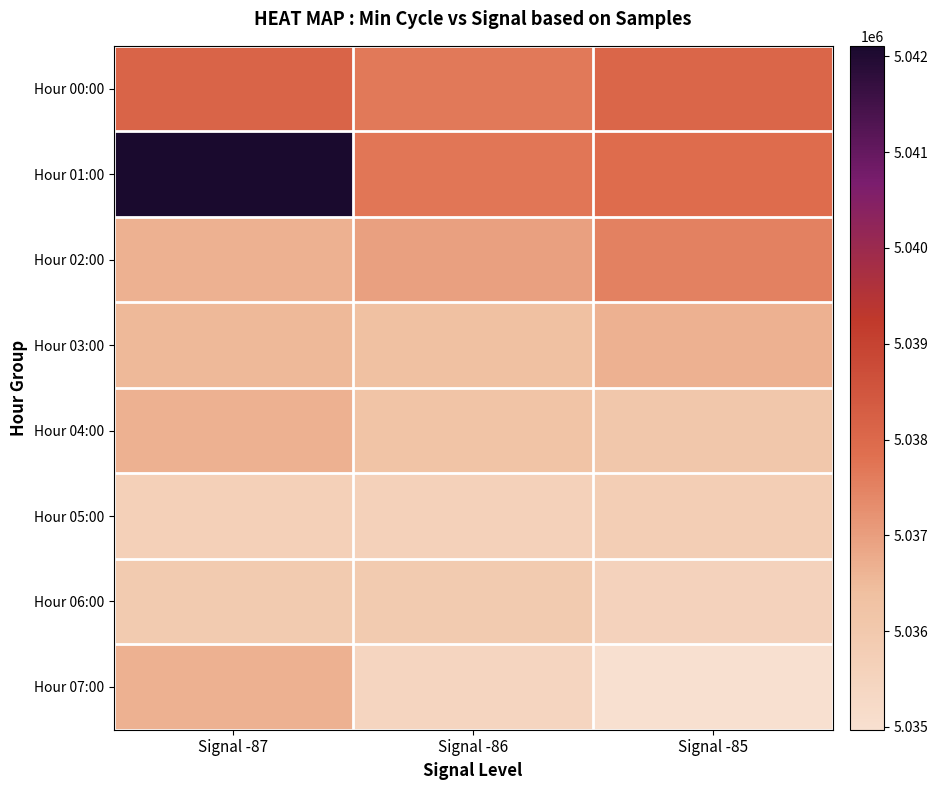

At Signal -85, list the series in order from largest to smallest.

Hour 00:00, Hour 01:00, Hour 02:00, Hour 03:00, Hour 04:00, Hour 05:00, Hour 06:00, Hour 07:00